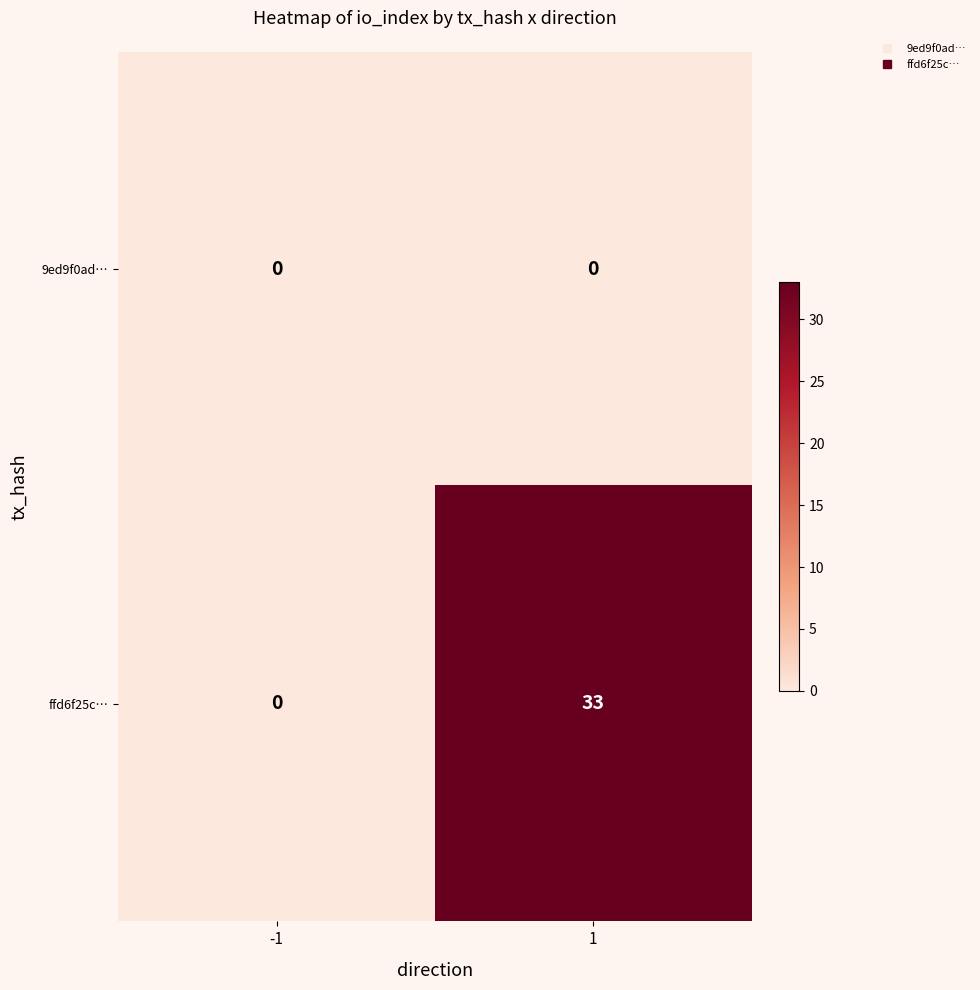

Which series has the largest total across all categories?

ffd6f25c…